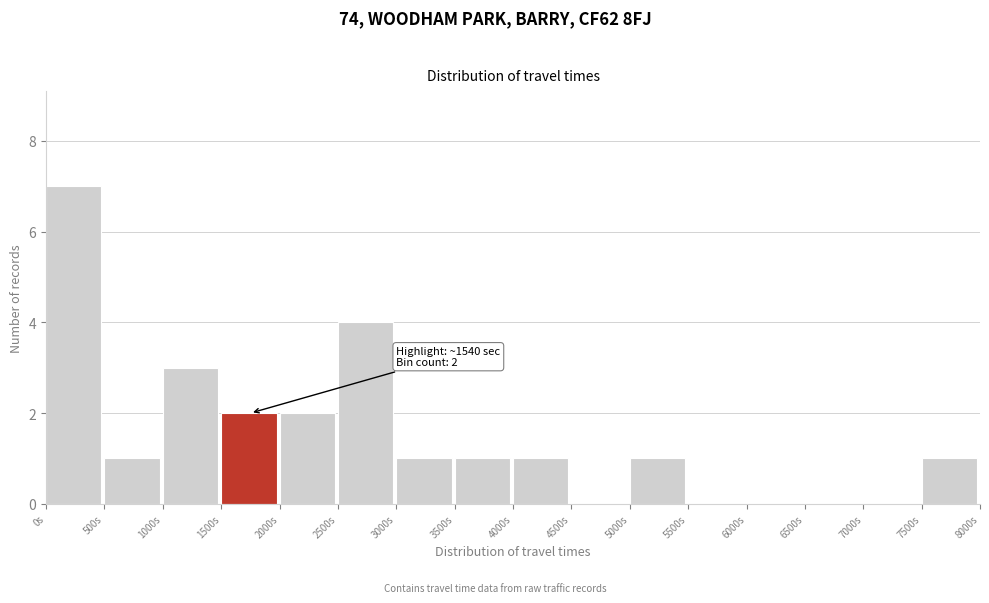

Over which range of the x-axis is the bar tallest?

0 to 500